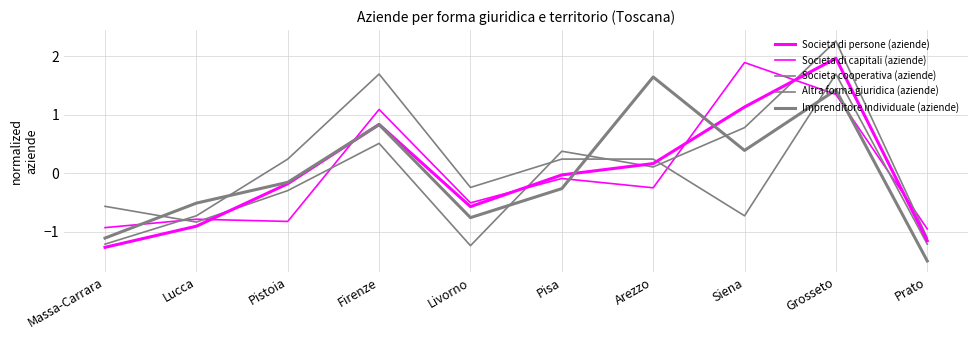

What is the label of the 10th point from the right?

Massa-Carrara